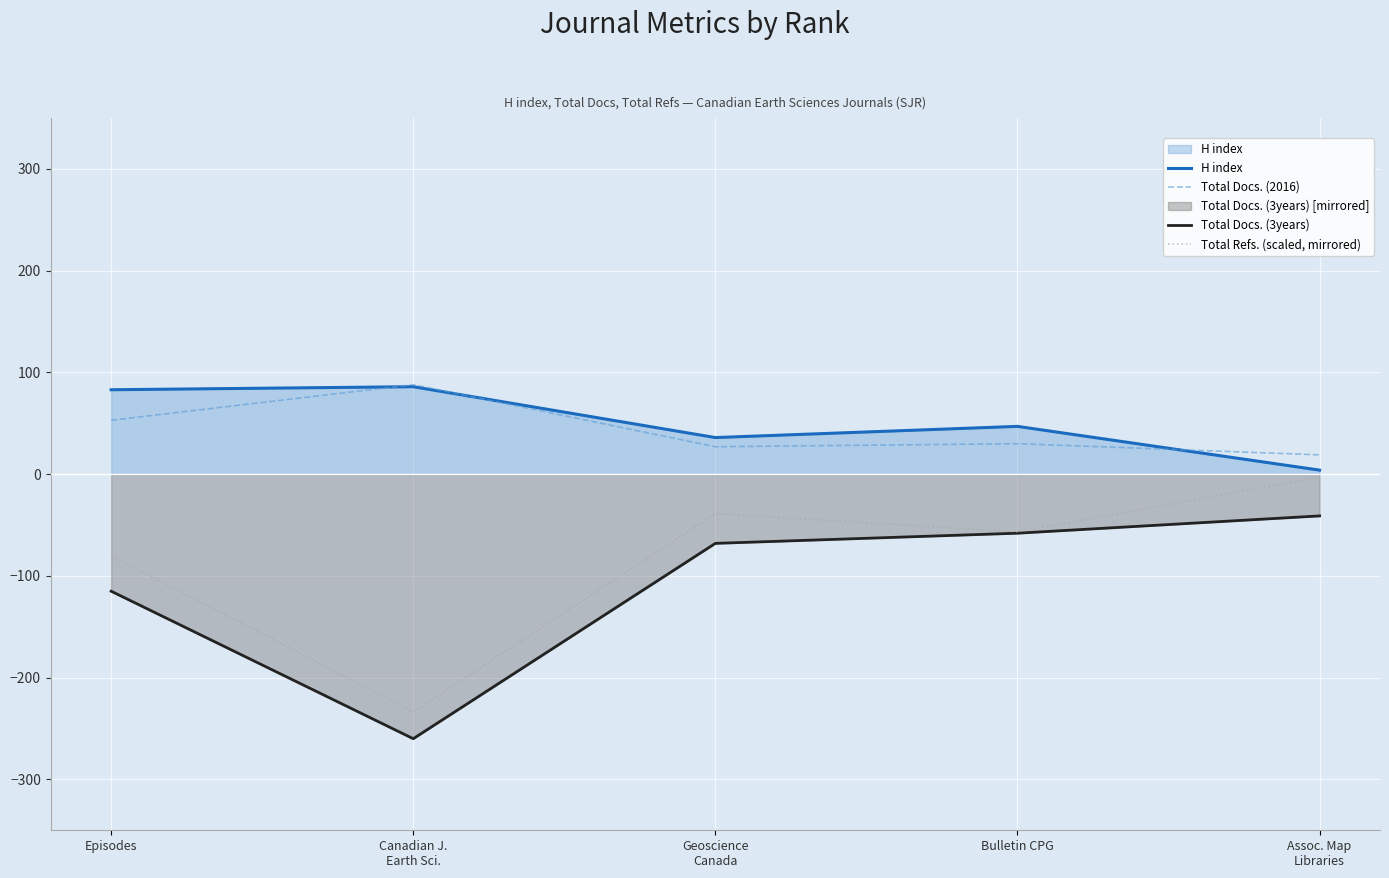

Which series has the widest spread of values?

Total Refs. (scaled, mirrored)